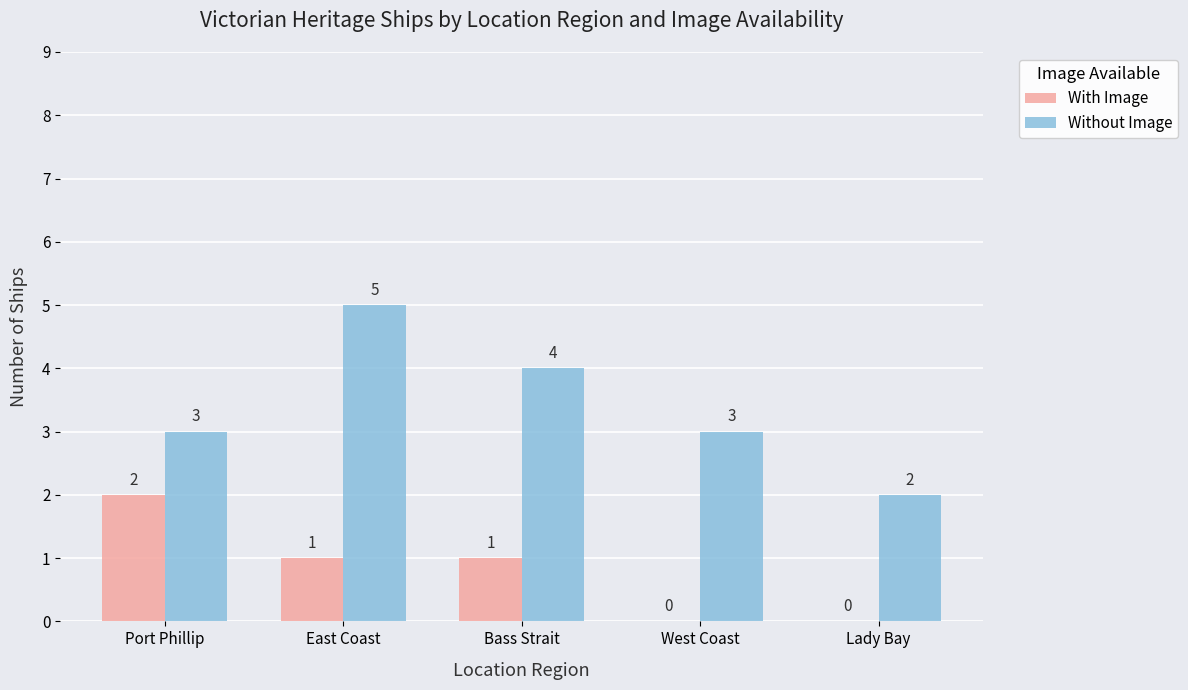

At which category is the sum across all series the highest?

East Coast